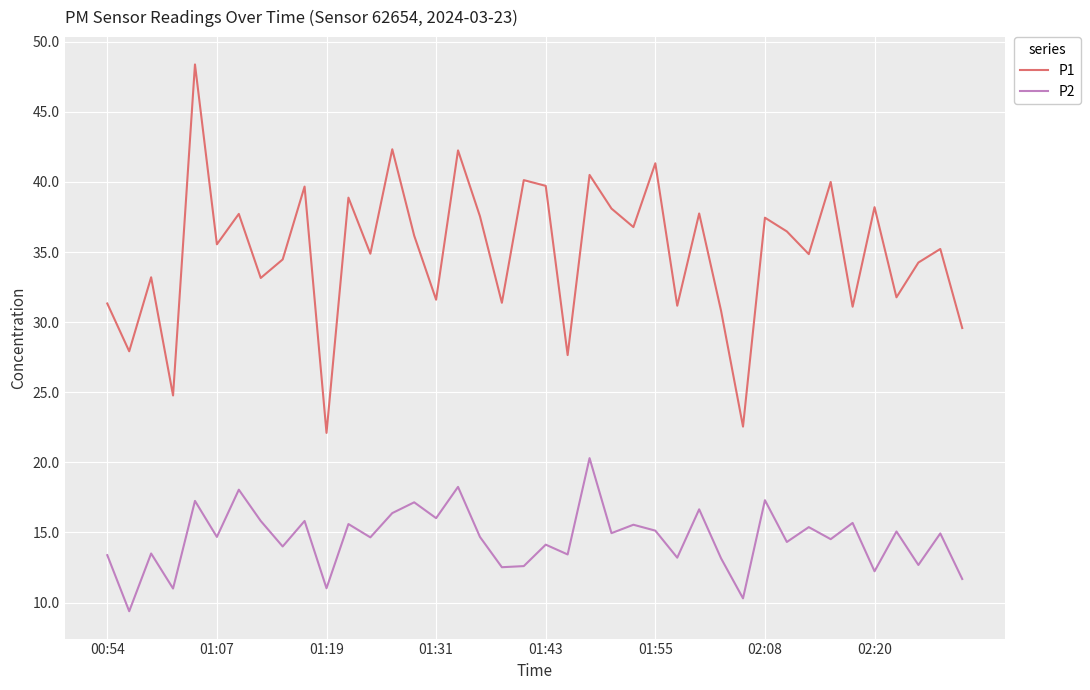

What is the greatest value displayed?

48.4